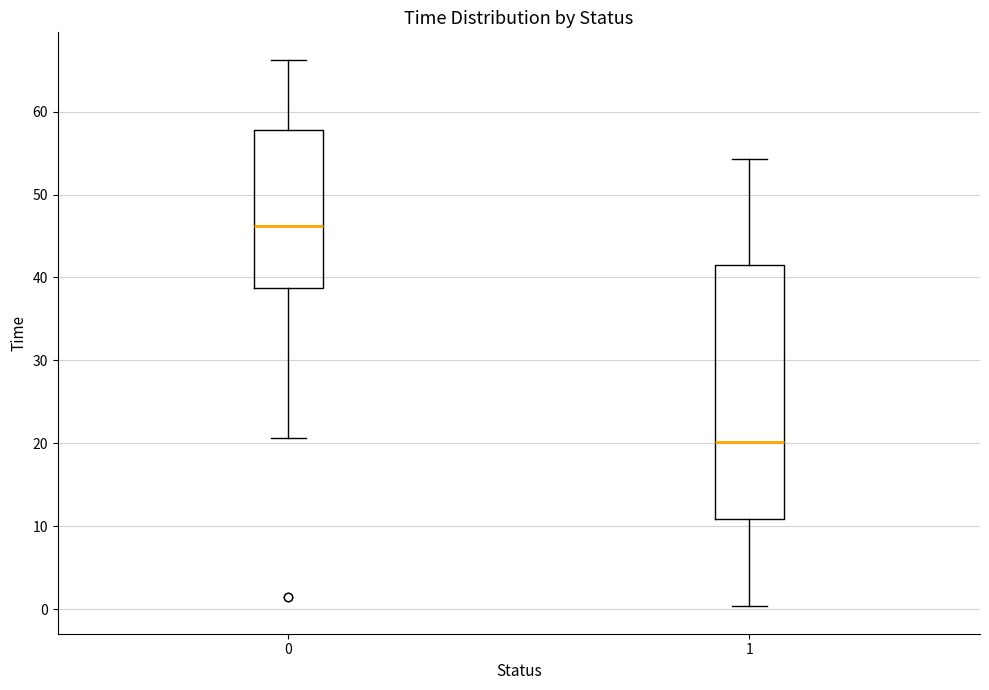

Which box's median line is the lowest?

1